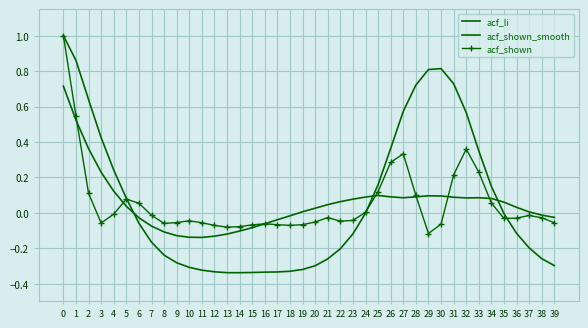

The acf_li series shows -0.0 at 24. True or false?

True